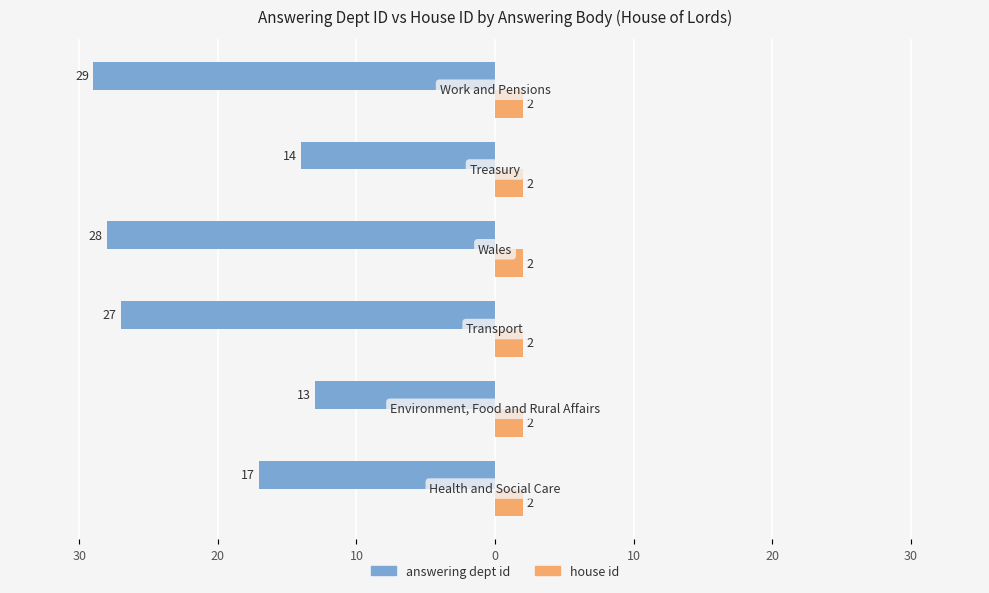

What are all the series names shown in the legend?

answering dept id, house id